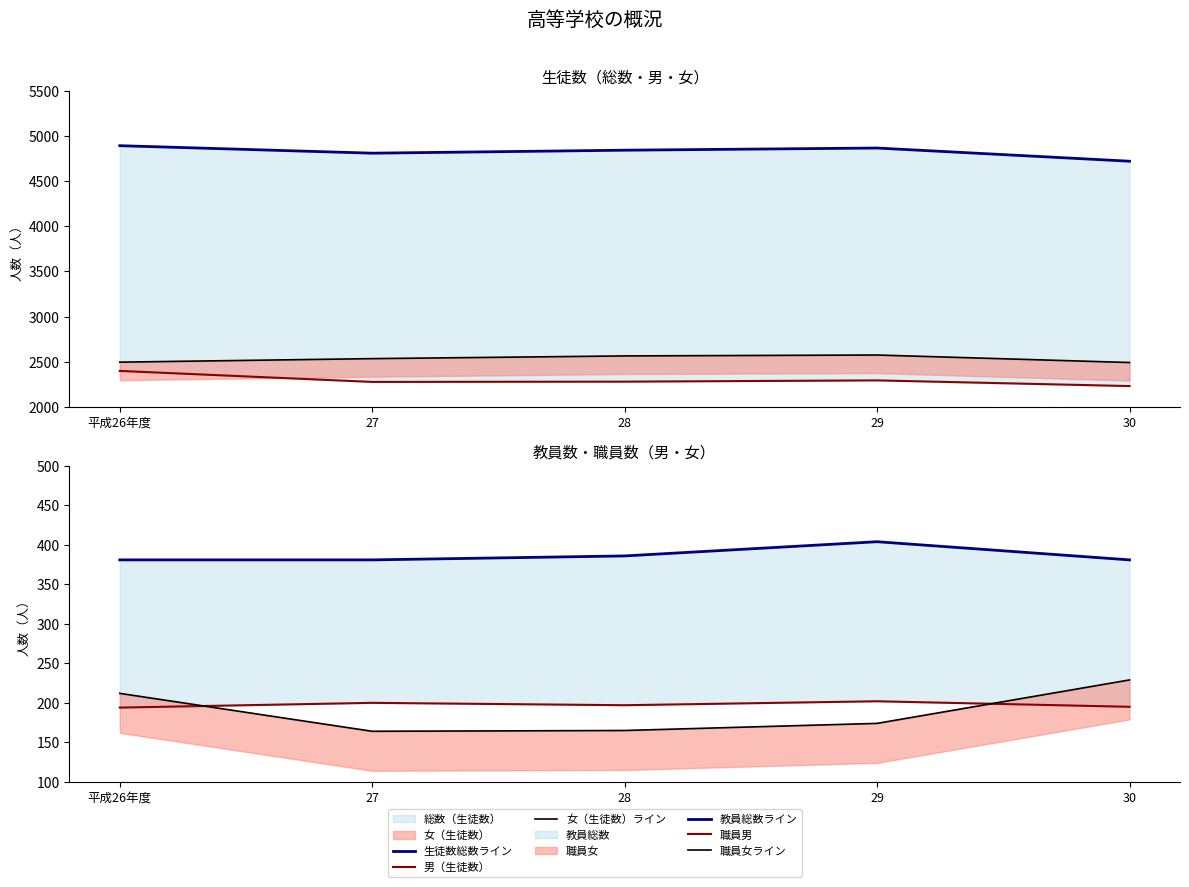

What is the lowest value of the 男（生徒数） series?

2230